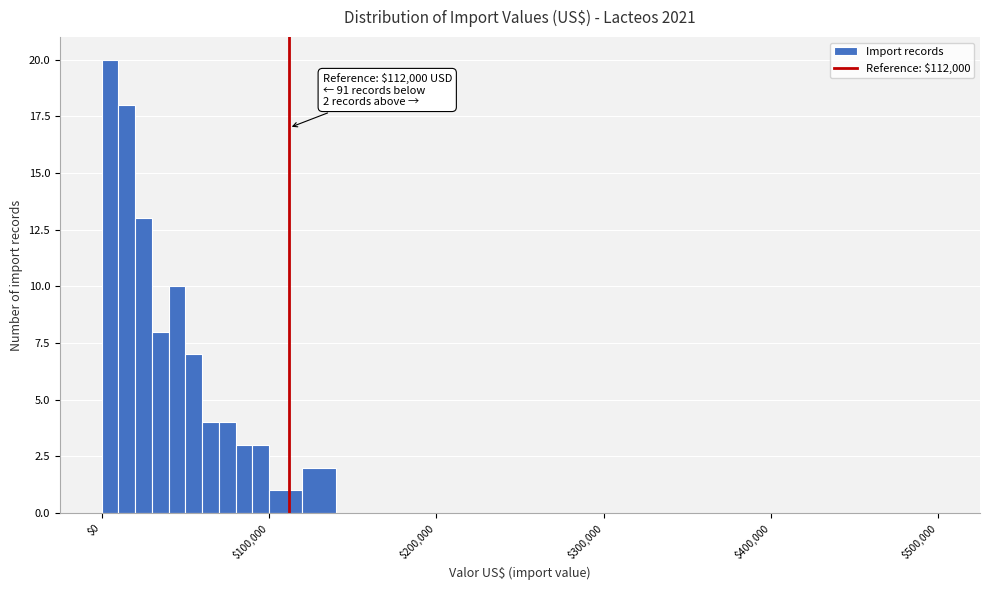

Around what value on the x-axis is the tallest bar? Give the approximate position of its centre, as read against the axis.

10000